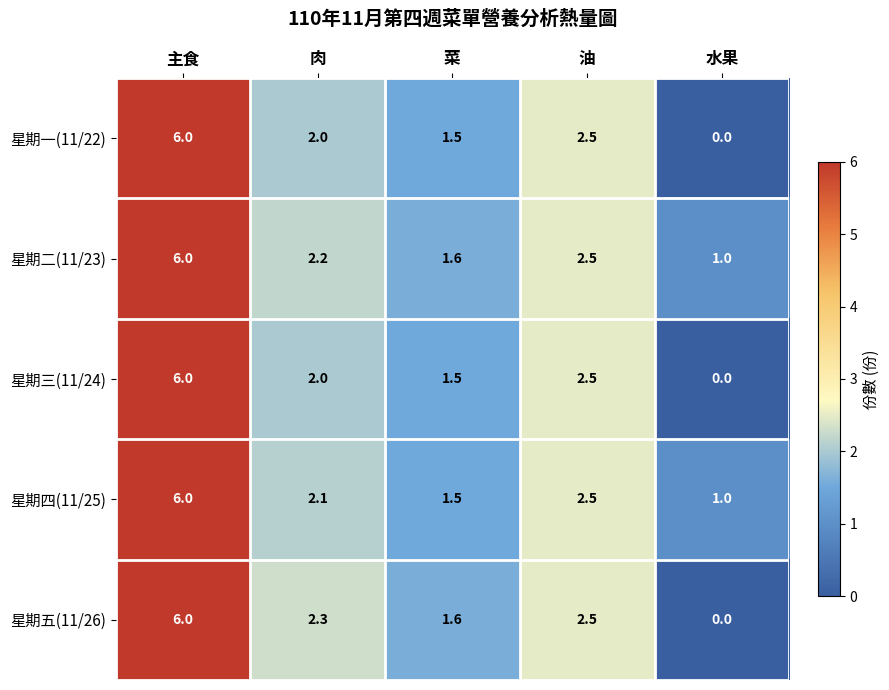

Reading left to right, transcribe all the data shown in this chart.

星期一(11/22): 主食=6.0	肉=2.0	菜=1.5	油=2.5	水果=0.0
星期二(11/23): 主食=6.0	肉=2.2	菜=1.6	油=2.5	水果=1.0
星期三(11/24): 主食=6.0	肉=2.0	菜=1.5	油=2.5	水果=0.0
星期四(11/25): 主食=6.0	肉=2.1	菜=1.5	油=2.5	水果=1.0
星期五(11/26): 主食=6.0	肉=2.3	菜=1.6	油=2.5	水果=0.0